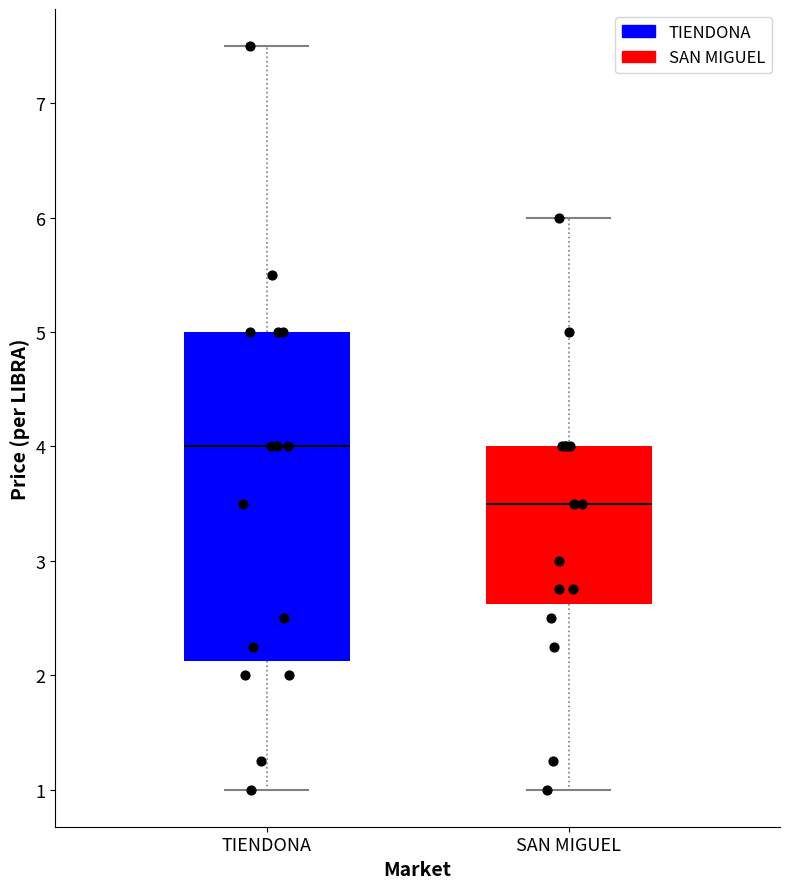

Comparing the boxes themselves (not the whiskers), which one is the tallest?

TIENDONA